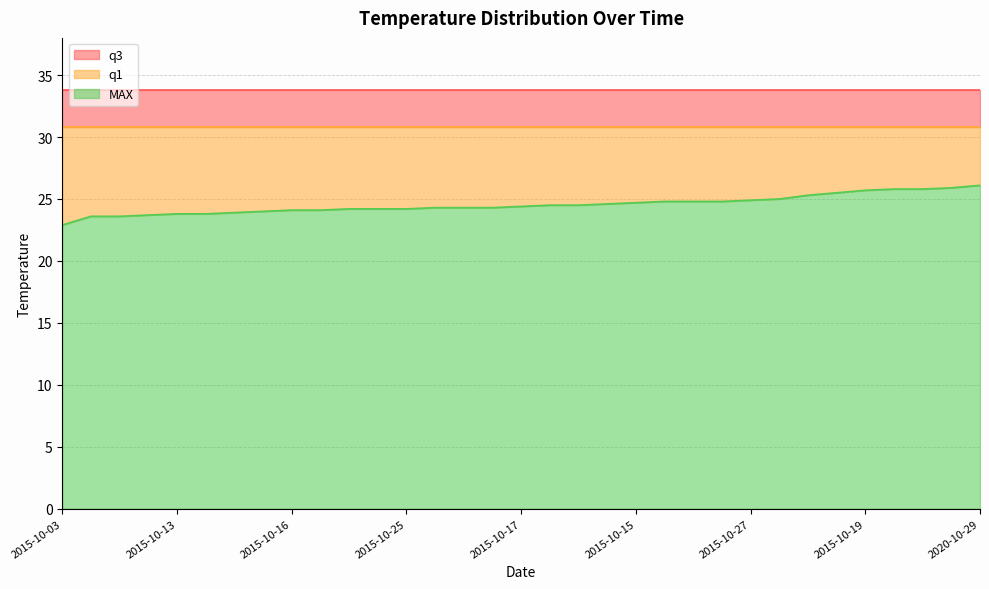

What is the minimum value for q3?

33.8